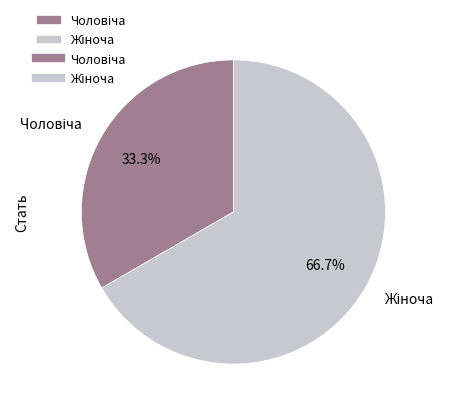

Is there any slice that represents more than half of the pie?

Yes